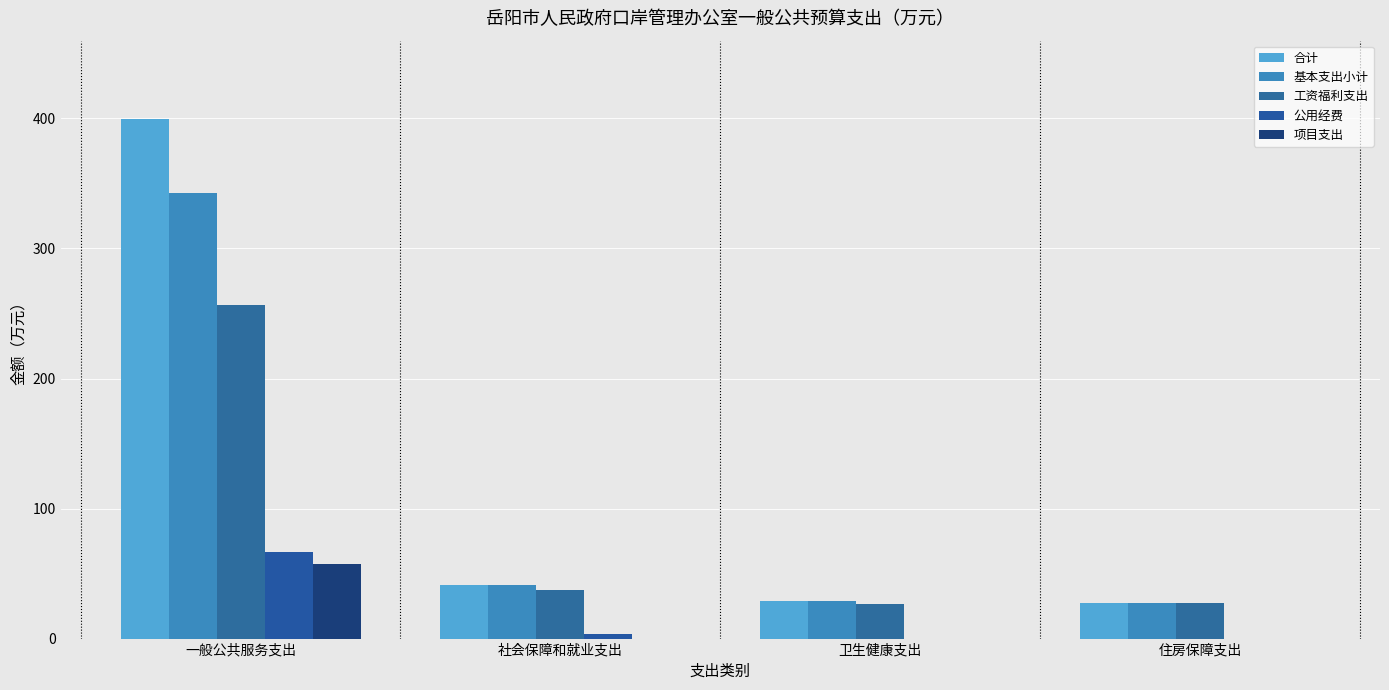

At which label does 工资福利支出 first exceed 37?

一般公共服务支出